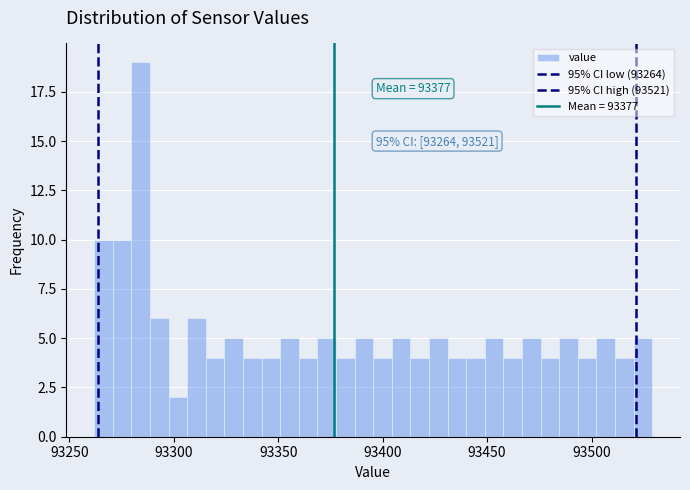

Around what value on the x-axis is the tallest bar? Give the approximate position of its centre, as read against the axis.

93285